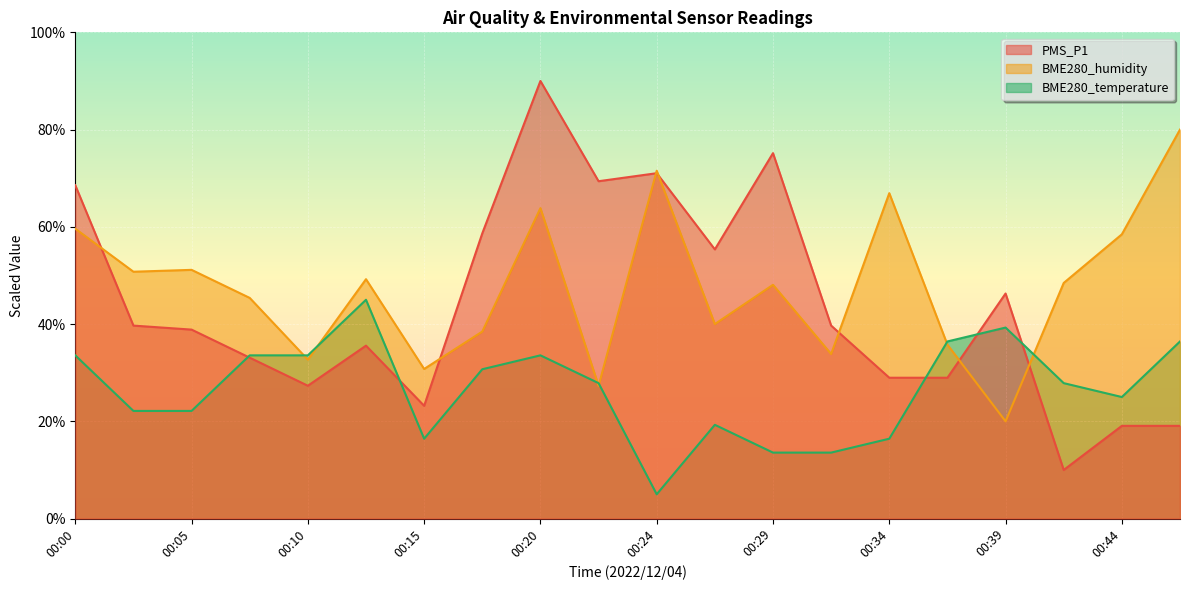

What is the average value of the BME280_temperature series?

26.6